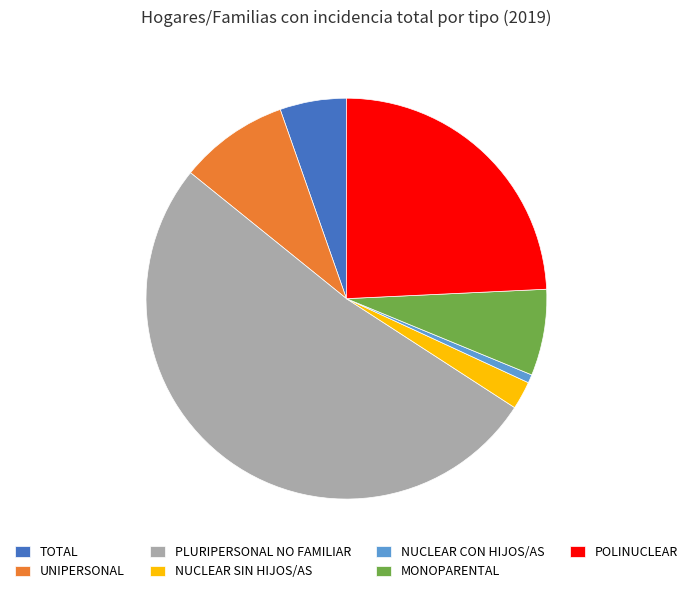

The UNIPERSONAL slice represents 1% of the pie. True or false?

False